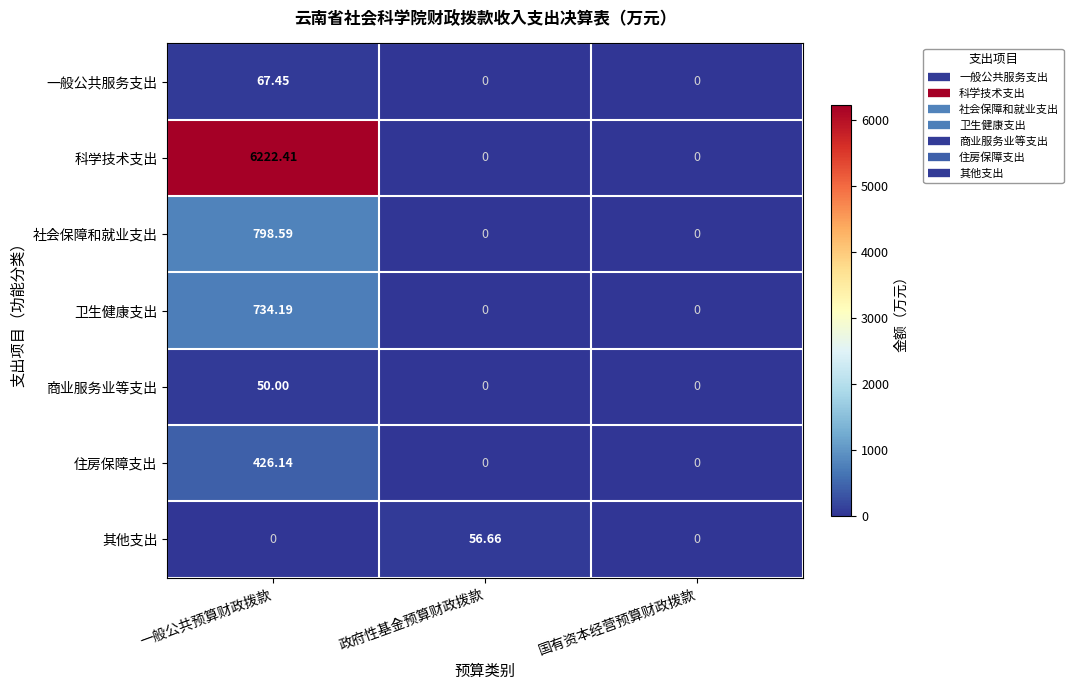

Which series has the widest spread of values?

科学技术支出